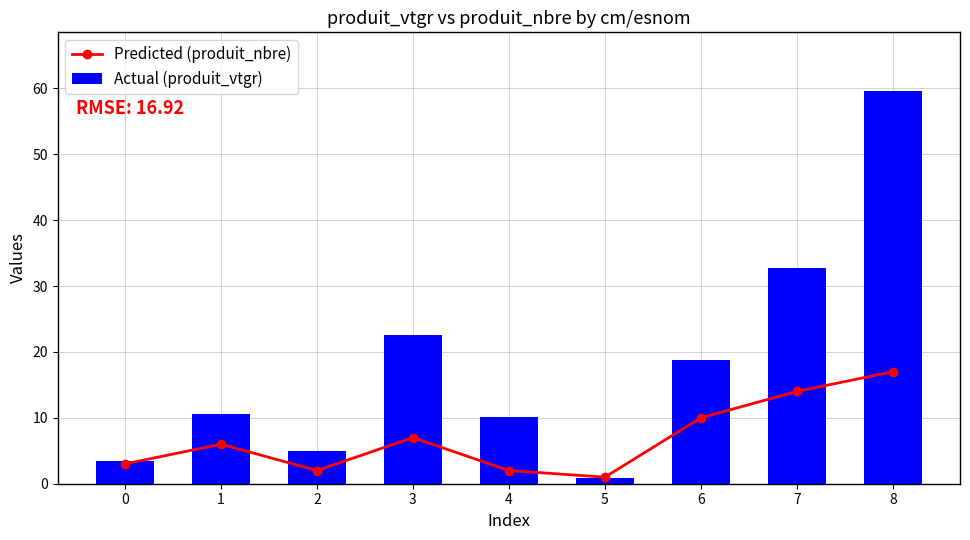

What is the maximum value shown in the chart?

59.6